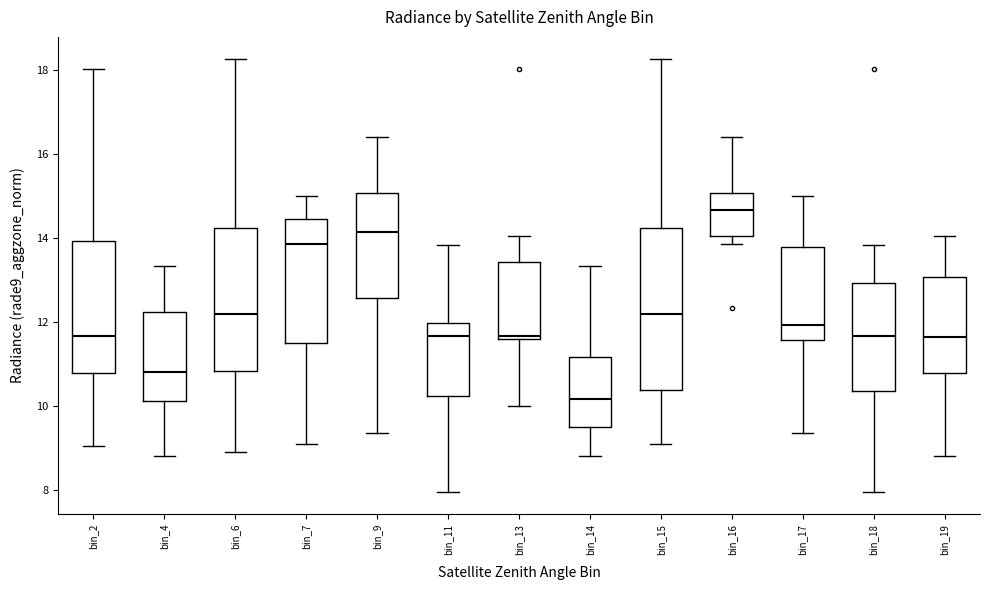

Which box is the tallest, from its lower edge to its upper edge?

bin_15